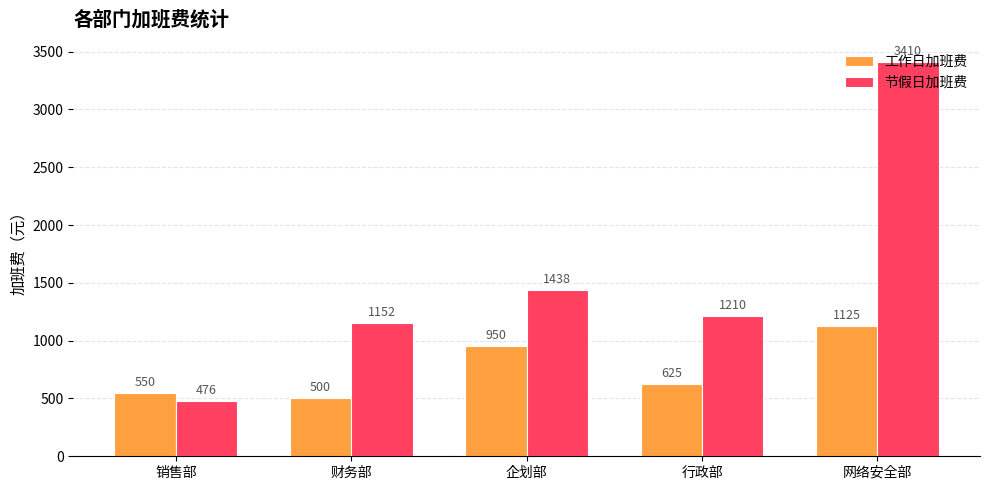

What is the value of the 节假日加班费 bar at the 5th from the left?

3409.5